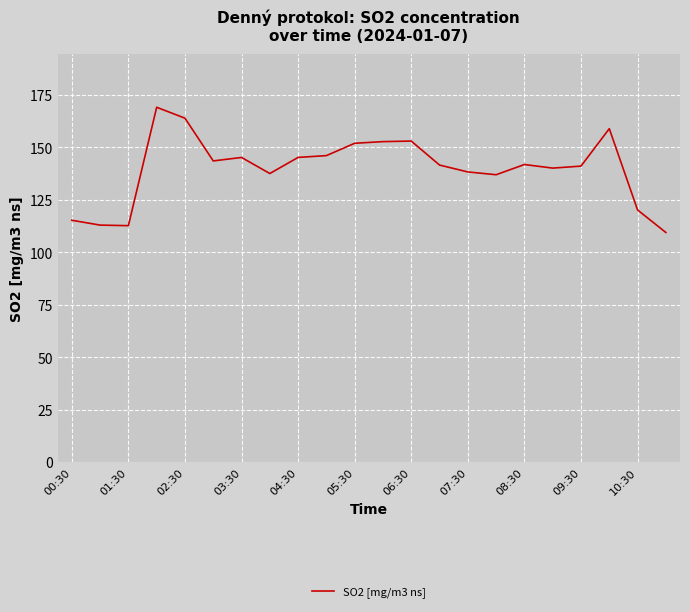

What is the difference between the maximum and minimum values?

59.6